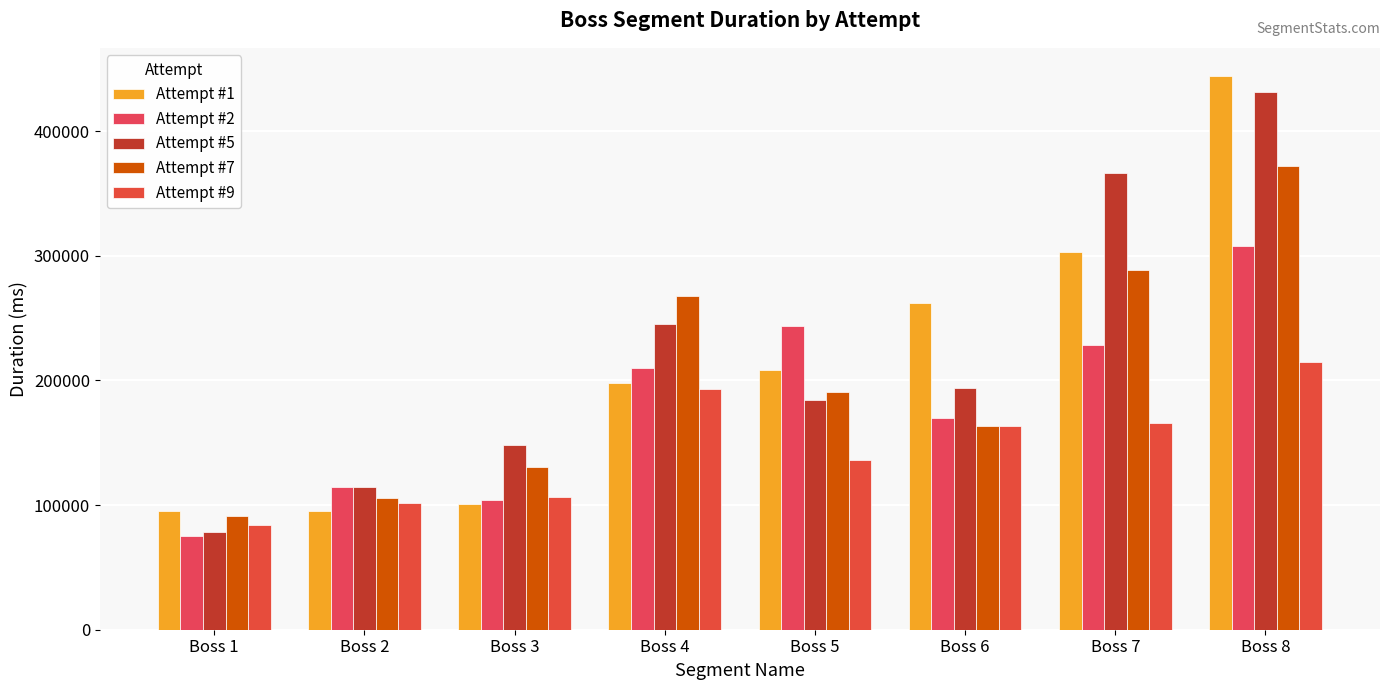

At how many categories does at least one series exceed 205075?

5